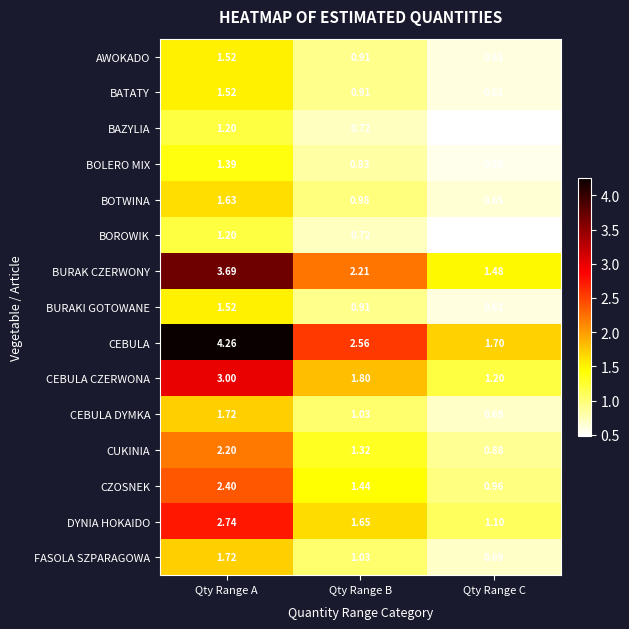

List the labels in order of CEBULA value, largest first.

Qty Range A, Qty Range B, Qty Range C